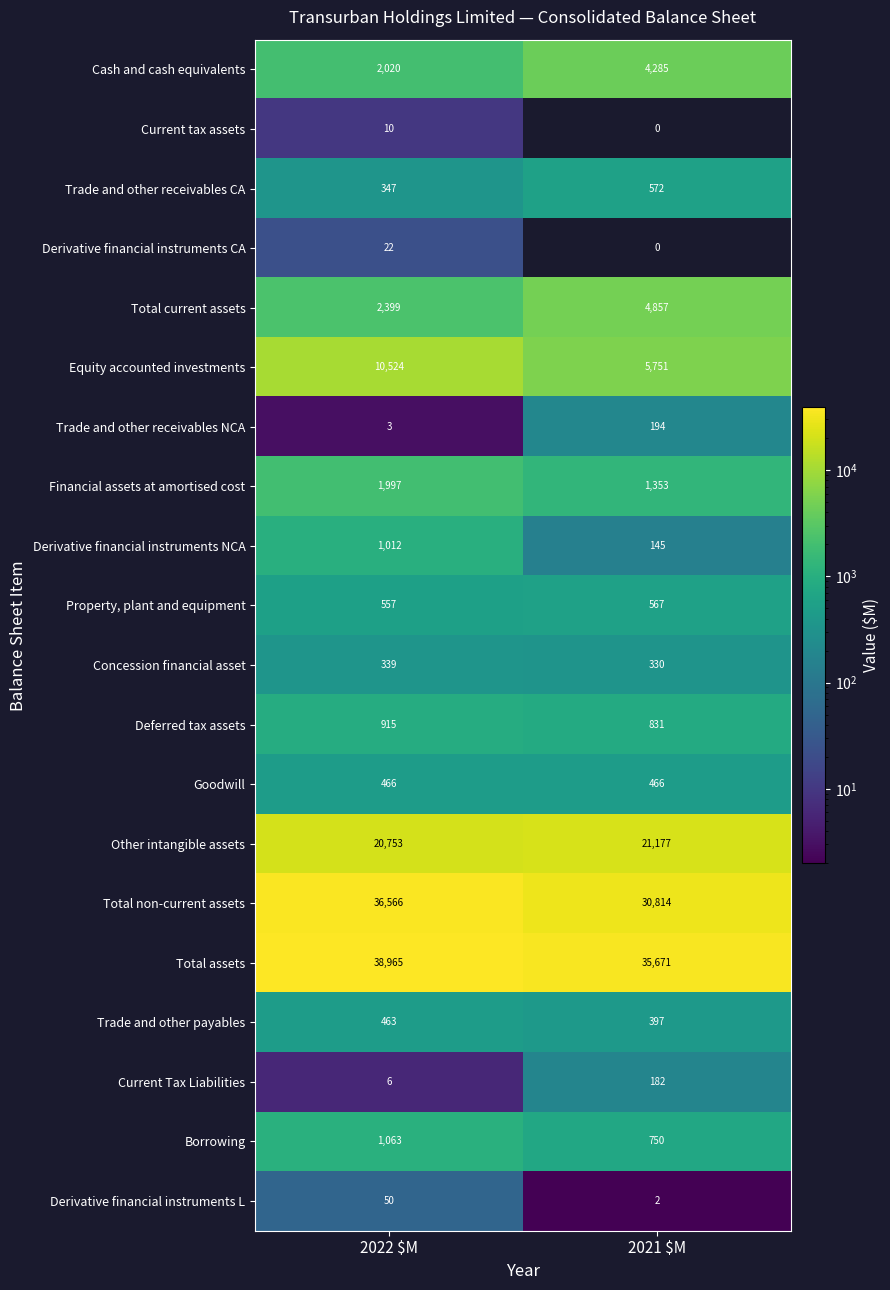

What is the approximate value of Total non-current assets at 2022 $M, to the nearest 50?

36550